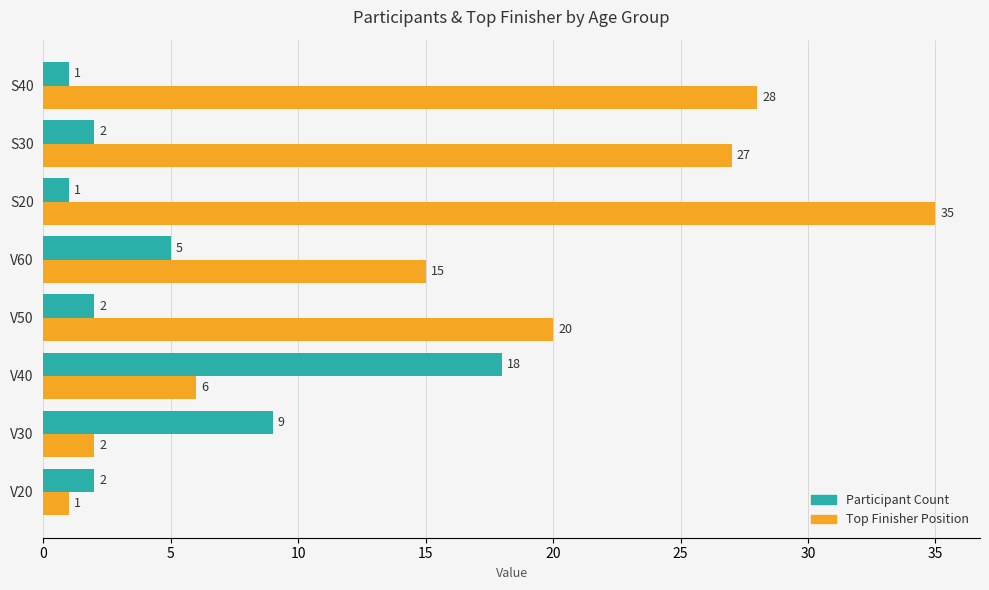

Where is Participant Count nearest to the value 9?

V30